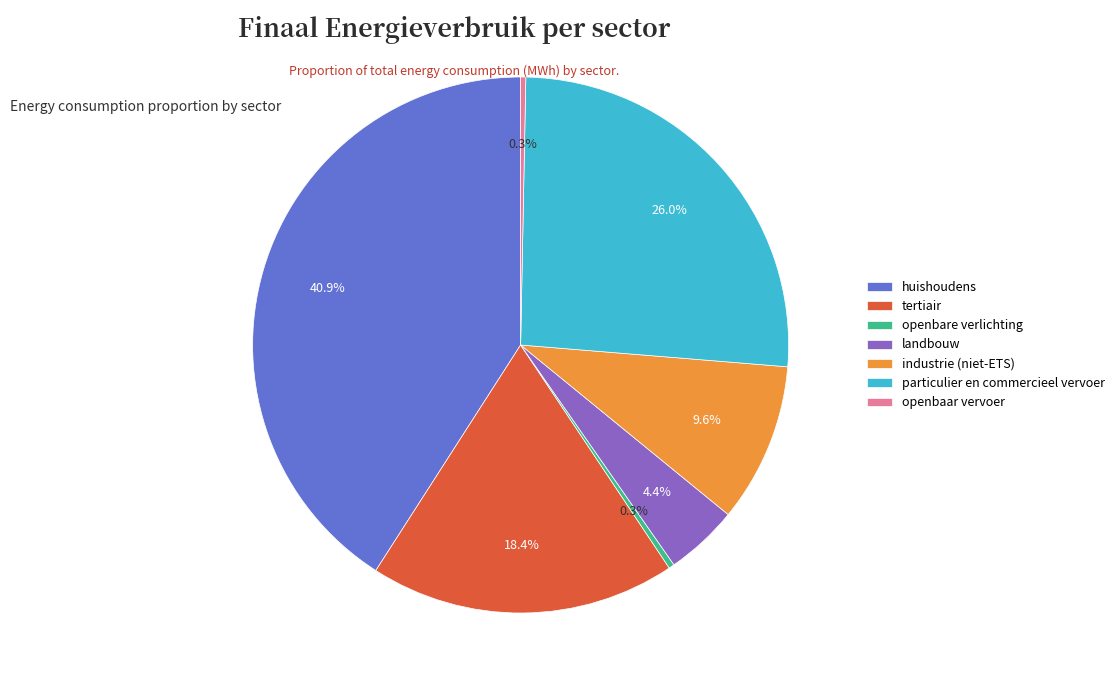

What percentage is the particulier en commercieel vervoer slice, to the nearest percent?

26%